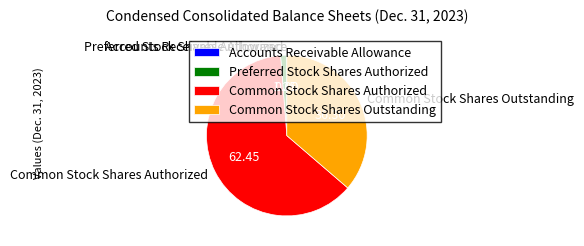

Which has a higher value, Common Stock Shares Outstanding or Common Stock Shares Authorized?

Common Stock Shares Authorized